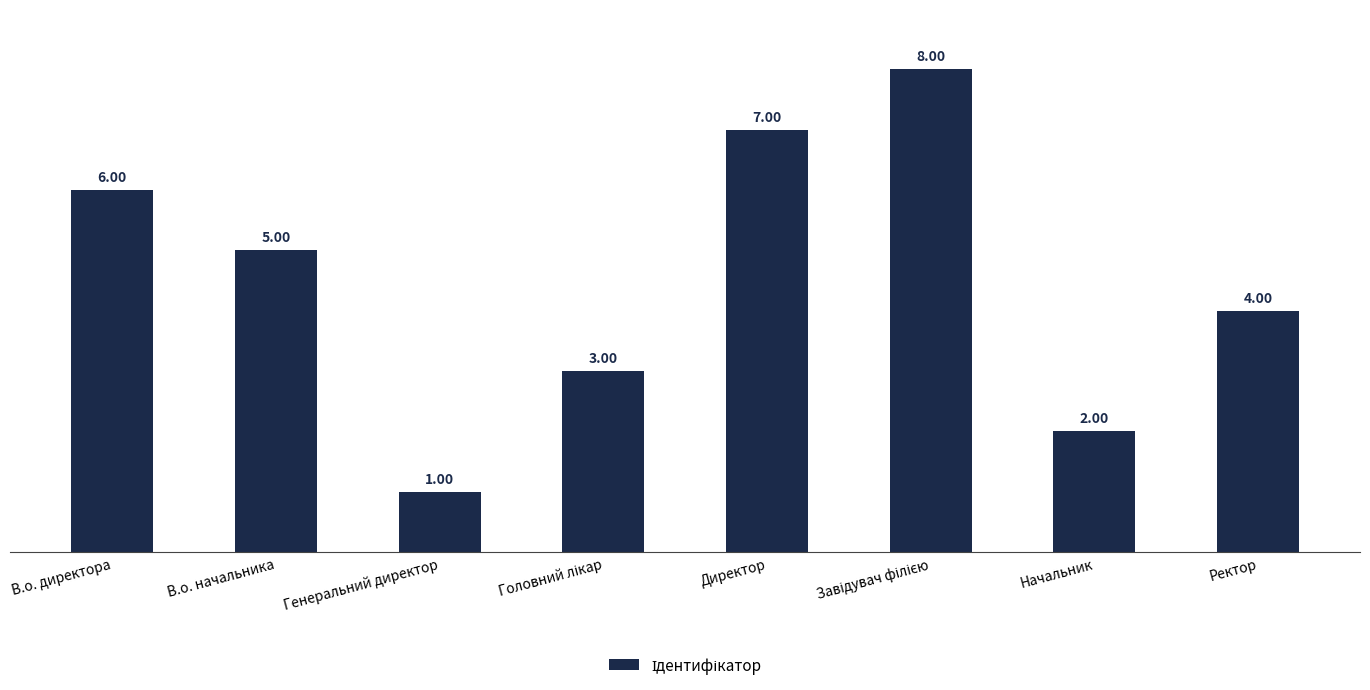

How many data points are less than 5?

4